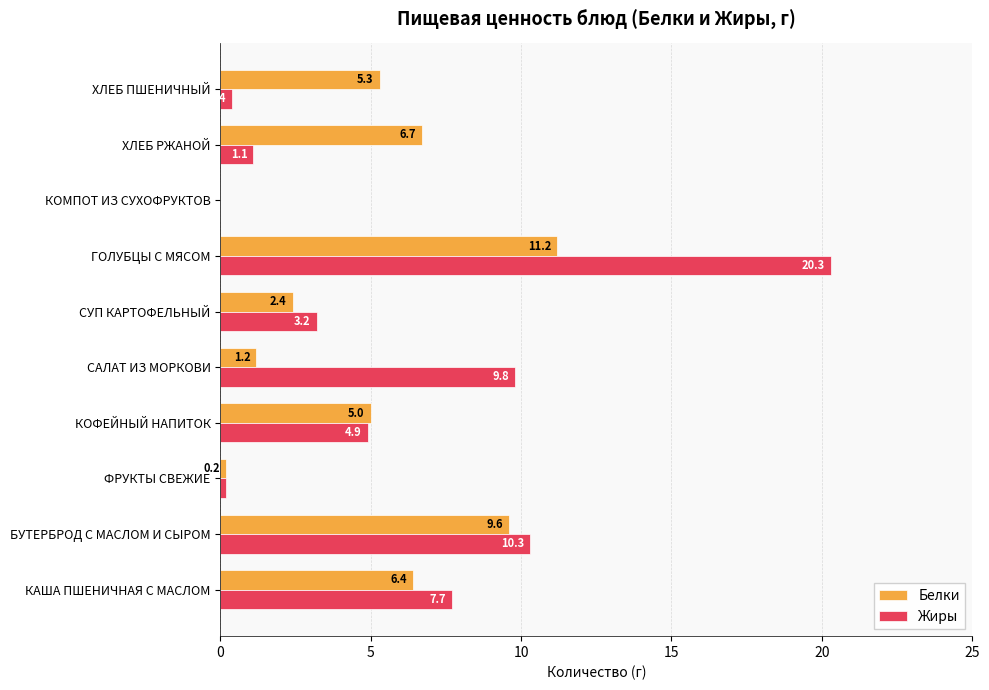

Which category has the highest value in the Жиры series?

ГОЛУБЦЫ С МЯСОМ